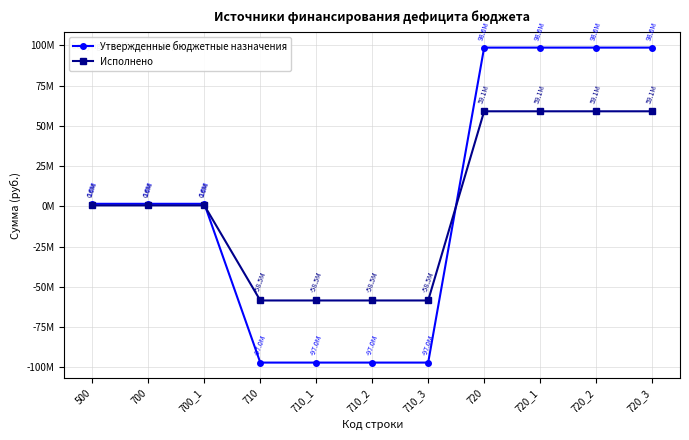

Is this an area chart (filled region under the line)?

No